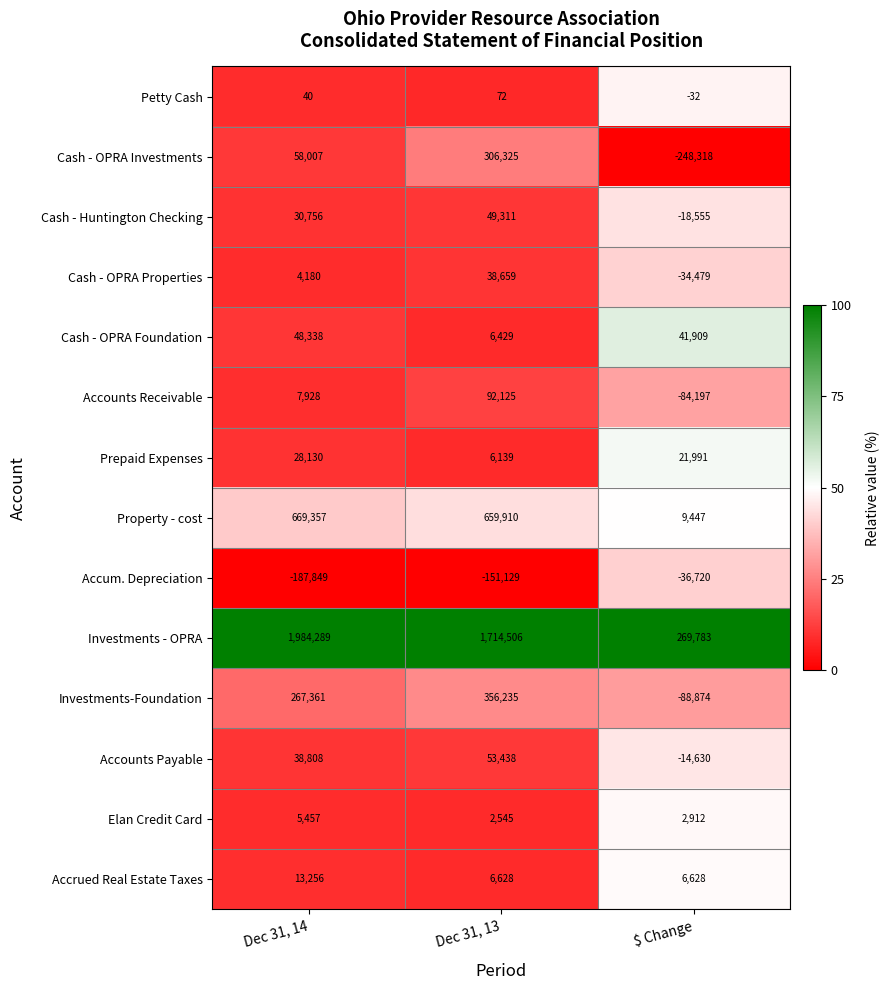

The Investments-Foundation series shows -88874 at $ Change. True or false?

True